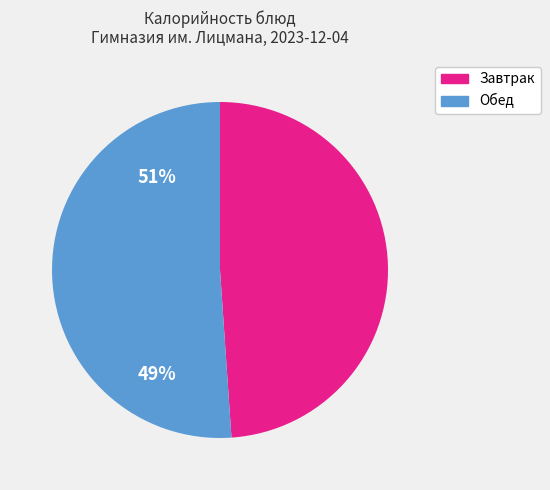

Which has a higher value, Обед or Завтрак?

Обед